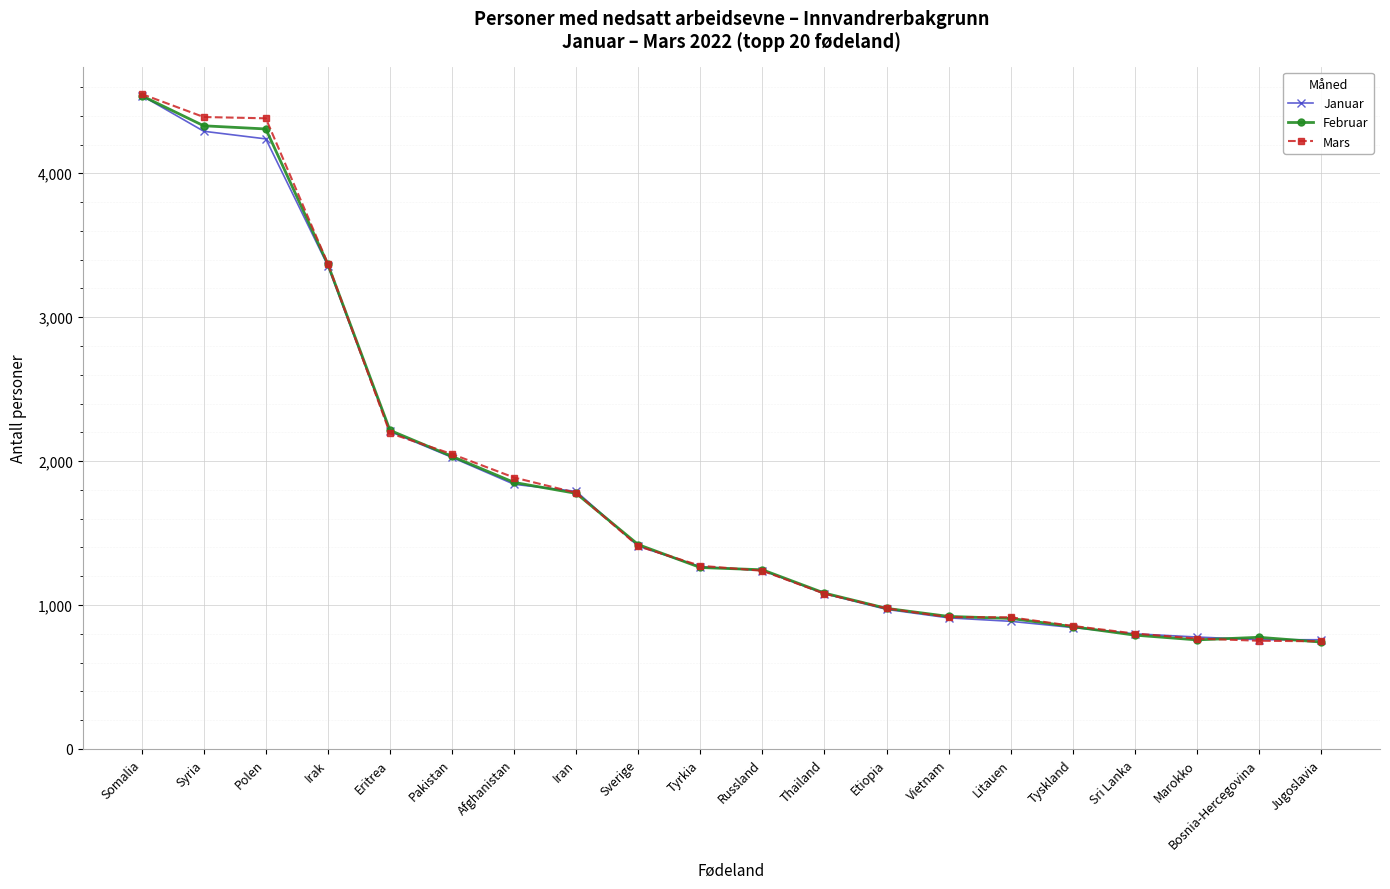

How many data points in Januar are less than 1267?

10